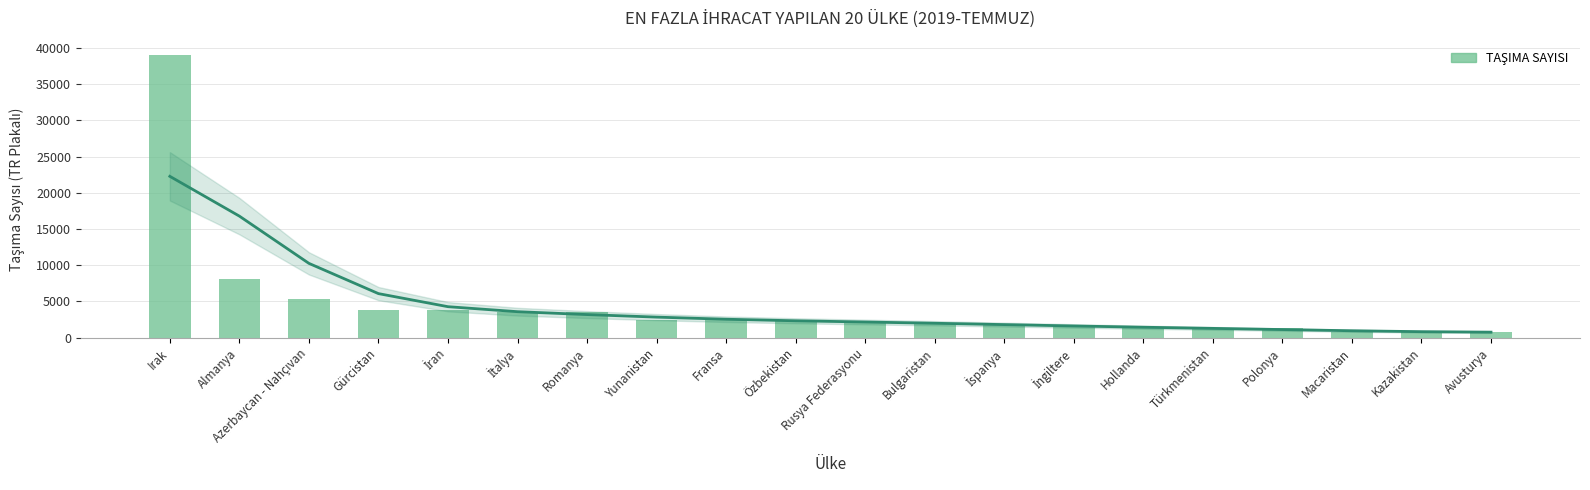

Is it true that the value at Gürcistan is 1217?

False